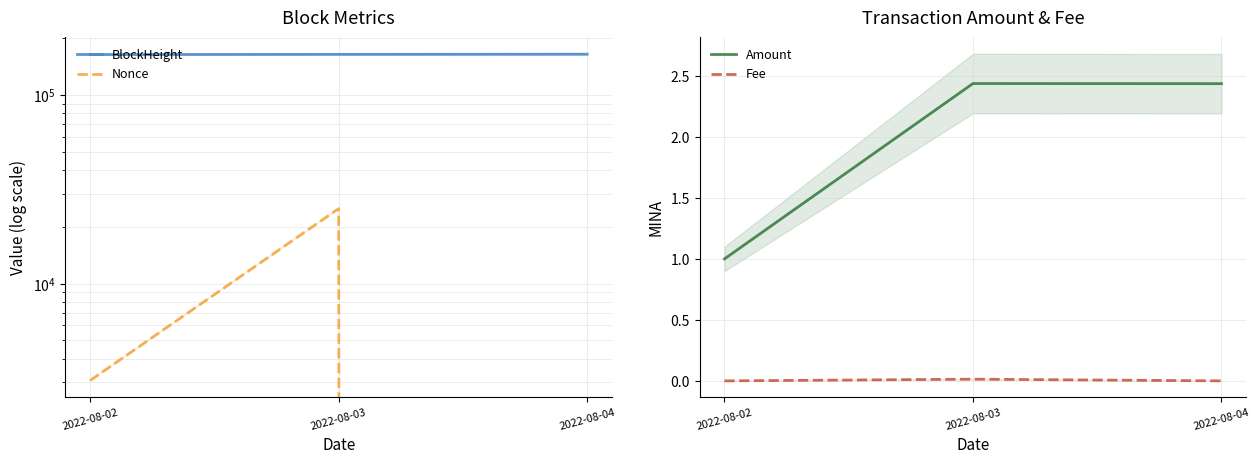

How many lines are shown in the chart?

4